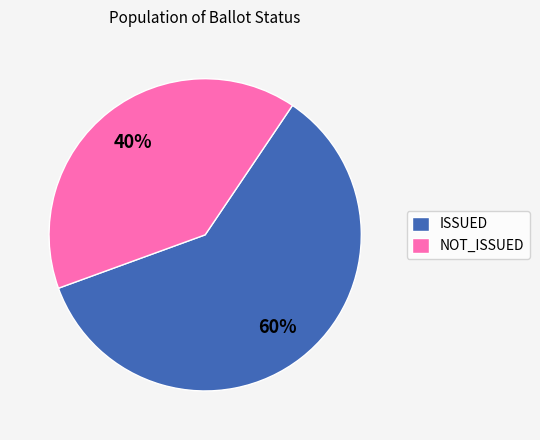

To the nearest percent, what portion does NOT_ISSUED represent?

40%